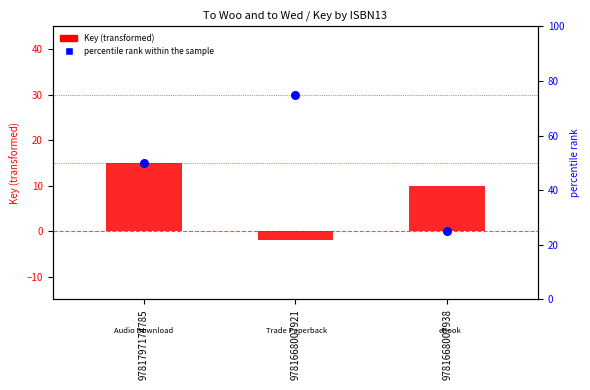

Which series has the largest Y range (max minus min)?

percentile rank within the sample